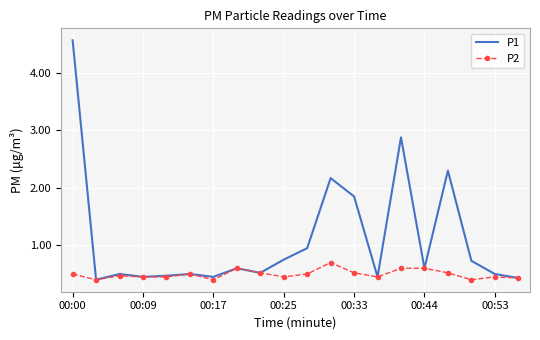

What is the greatest value displayed?

4.6